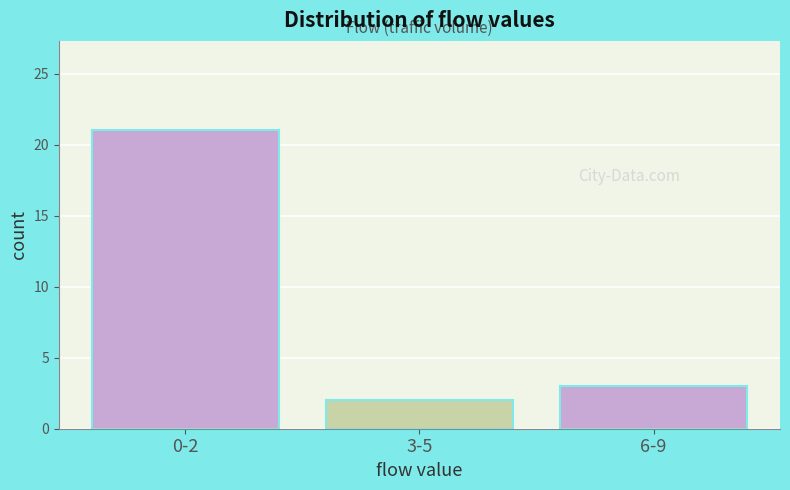

Reading left to right, transcribe all the data shown in this chart.

0-2=21	3-5=2	6-9=3